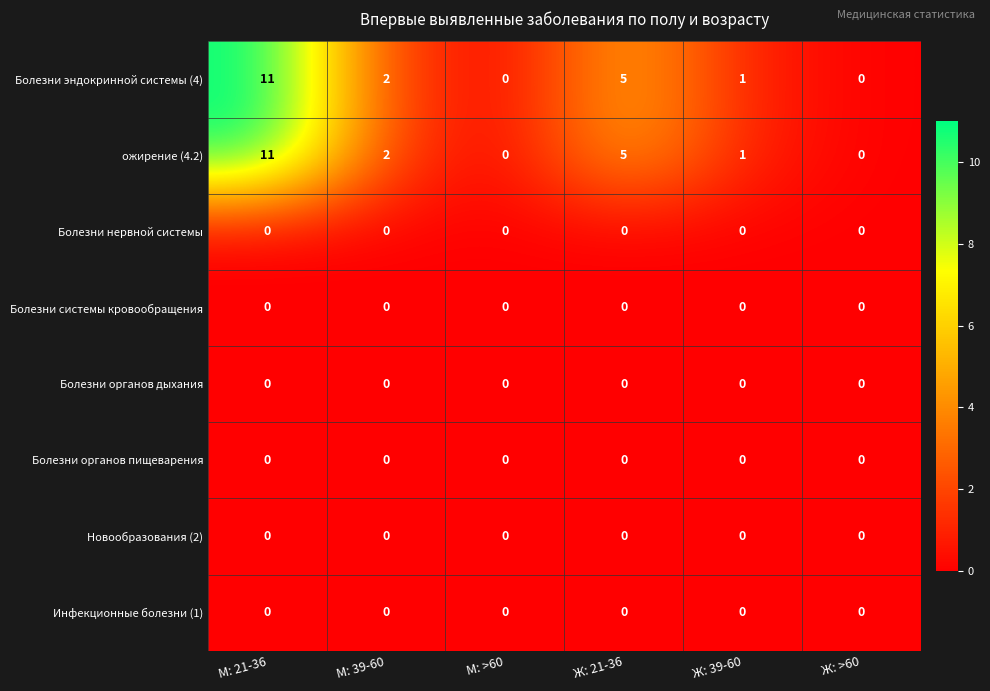

Where is Болезни эндокринной системы (4) nearest to the value 5?

Ж: 21-36